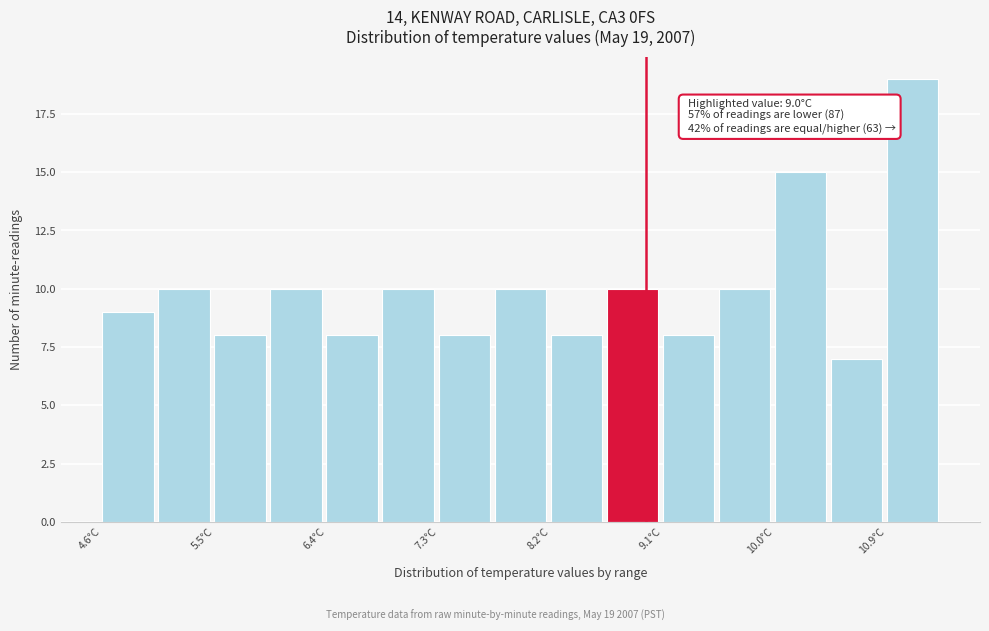

Over which range of the x-axis is the bar tallest?

10.9 to 11.4